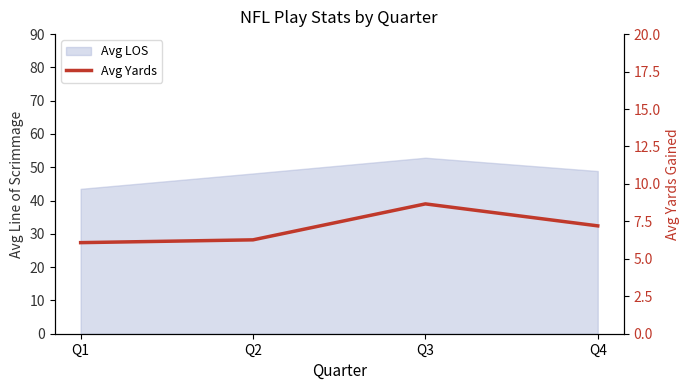

How many lines are shown in the chart?

1